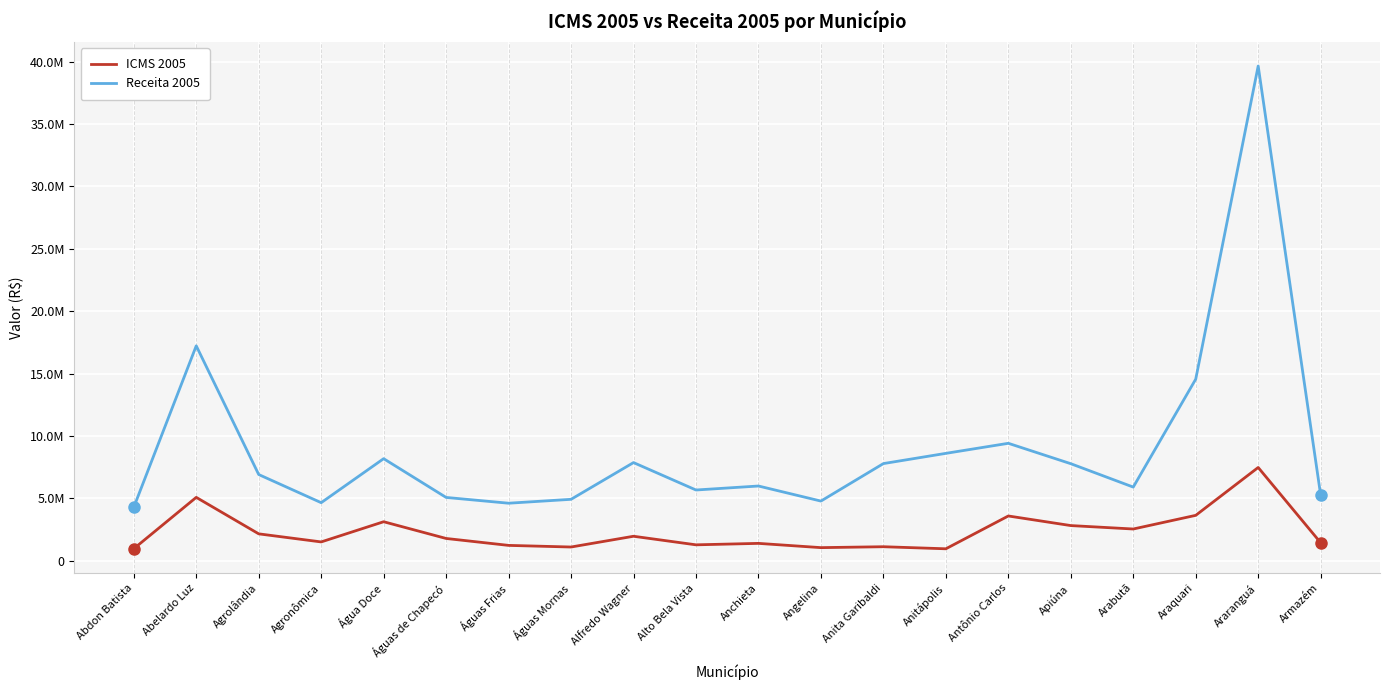

List the series in order of their peak value, highest first.

Receita 2005, ICMS 2005